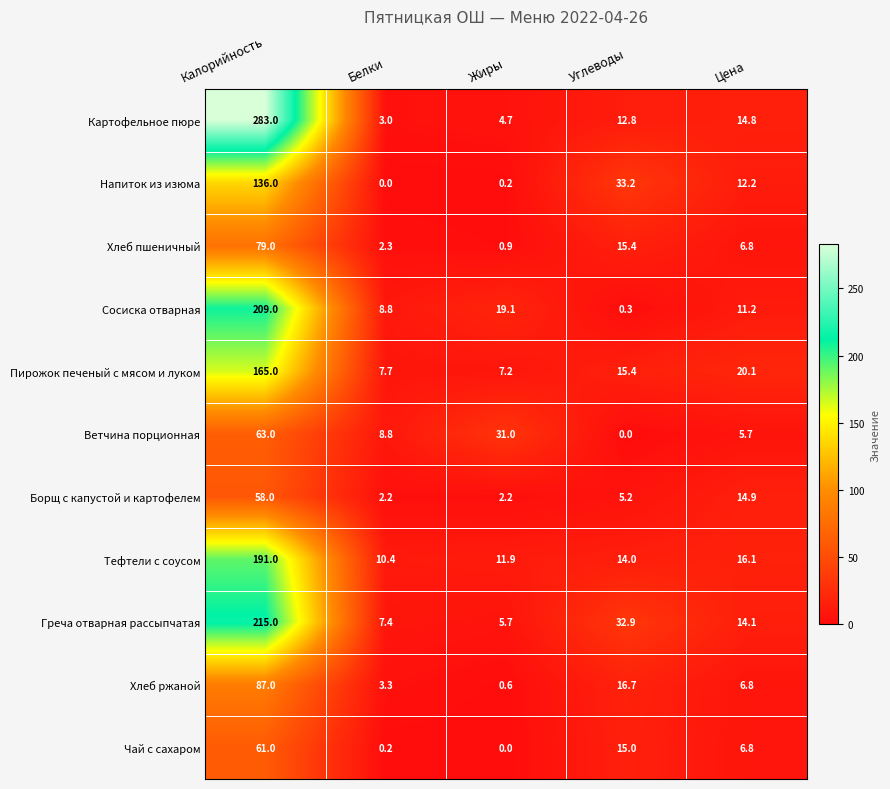

What is the total value across all series at Углеводы?

160.9